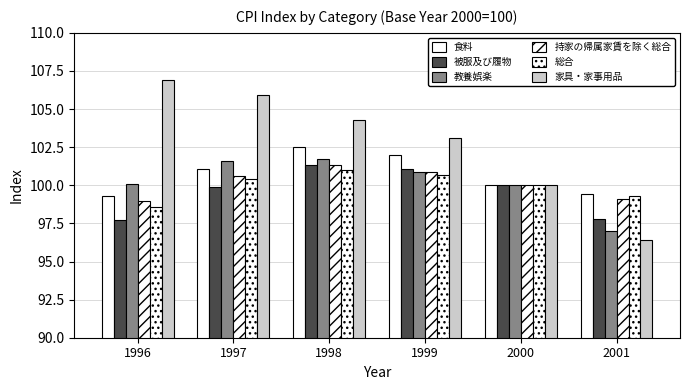

At which category does the chart reach its peak across all series?

1996